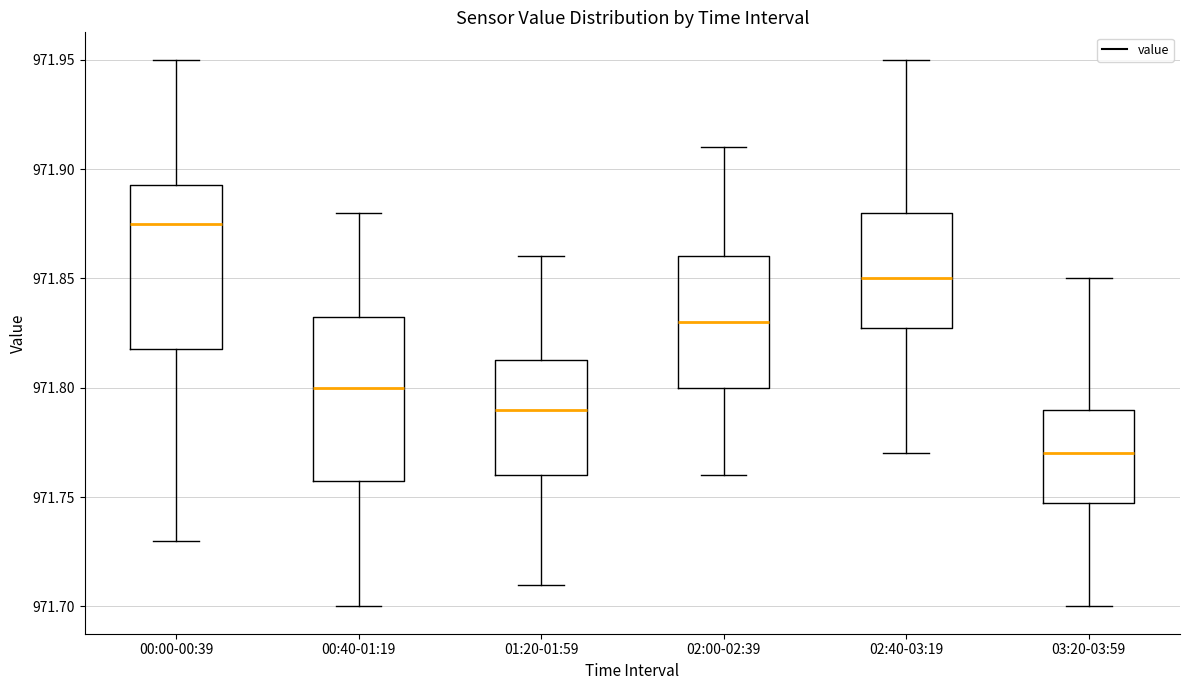

Reading left to right, transcribe this box plot: for each box, give where its median line is, the range the box spans, and where its two whiskers end, as read against the y-axis. The values are not printed on the chart, so give them approximately, as read against the axis.

00:00-00:39: median 971.875, box 971.820 to 971.895, whiskers 971.730 to 971.950
00:40-01:19: median 971.800, box 971.760 to 971.835, whiskers 971.700 to 971.880
01:20-01:59: median 971.790, box 971.760 to 971.815, whiskers 971.710 to 971.860
02:00-02:39: median 971.830, box 971.800 to 971.860, whiskers 971.760 to 971.910
02:40-03:19: median 971.850, box 971.830 to 971.880, whiskers 971.770 to 971.950
03:20-03:59: median 971.770, box 971.750 to 971.790, whiskers 971.700 to 971.850